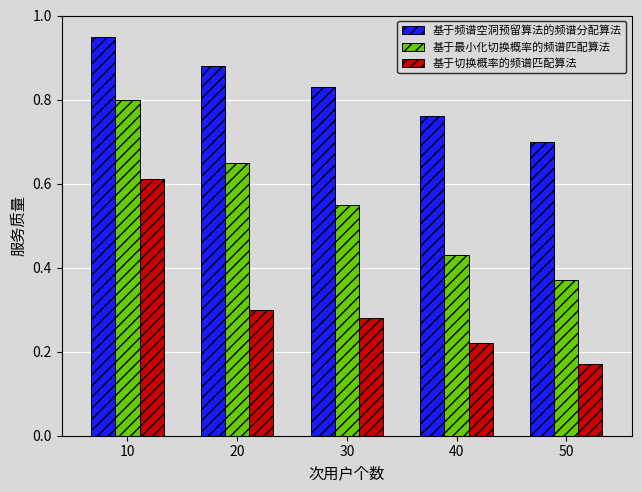

Does the chart contain any negative values?

No